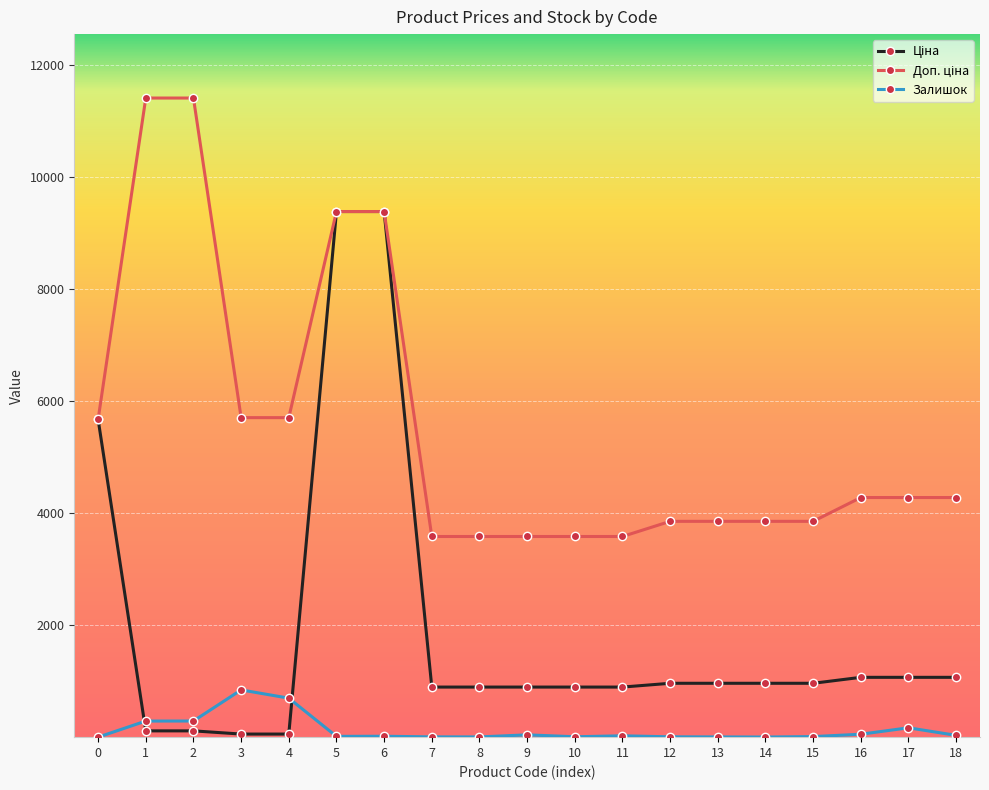

What is the greatest value displayed?

11410.0